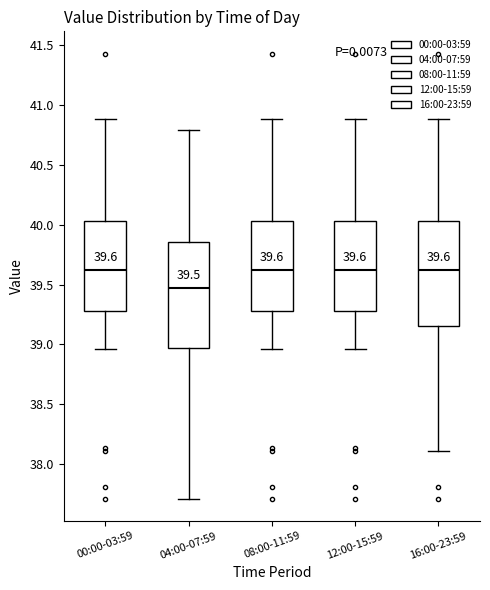

Which box has the lowest median line?

04:00-07:59